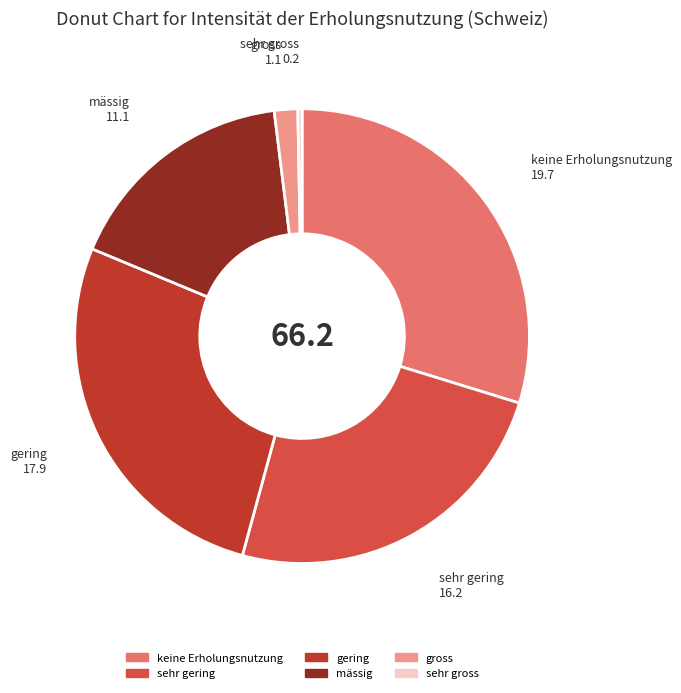

Combined, do sehr gross and gering account for over 50%?

No